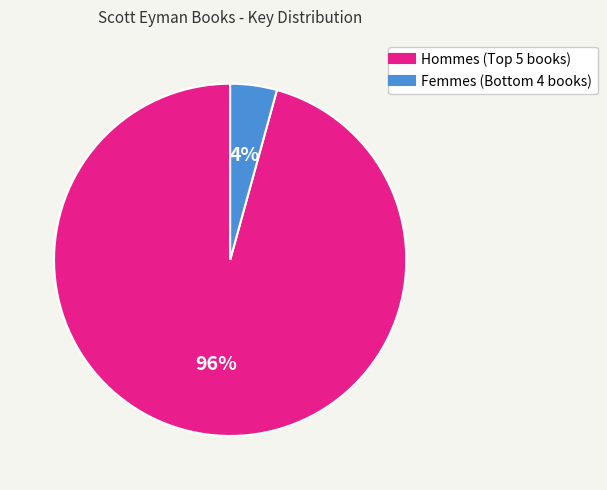

Does any single category account for the majority?

Yes